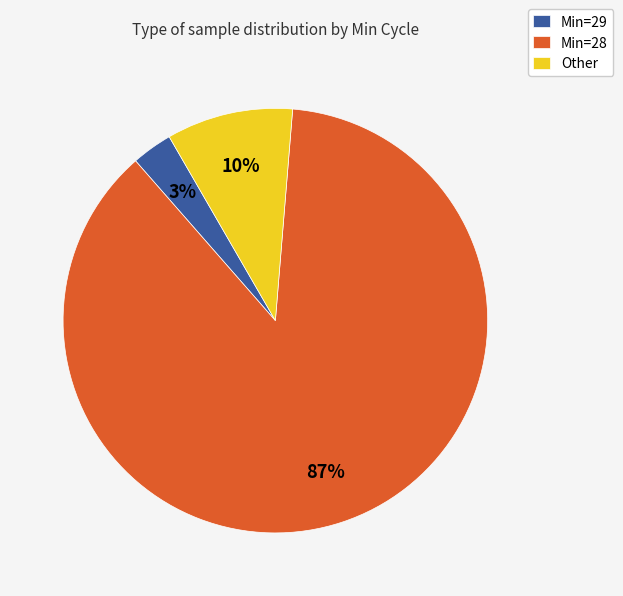

Which has a higher value, Other or Min=29?

Other